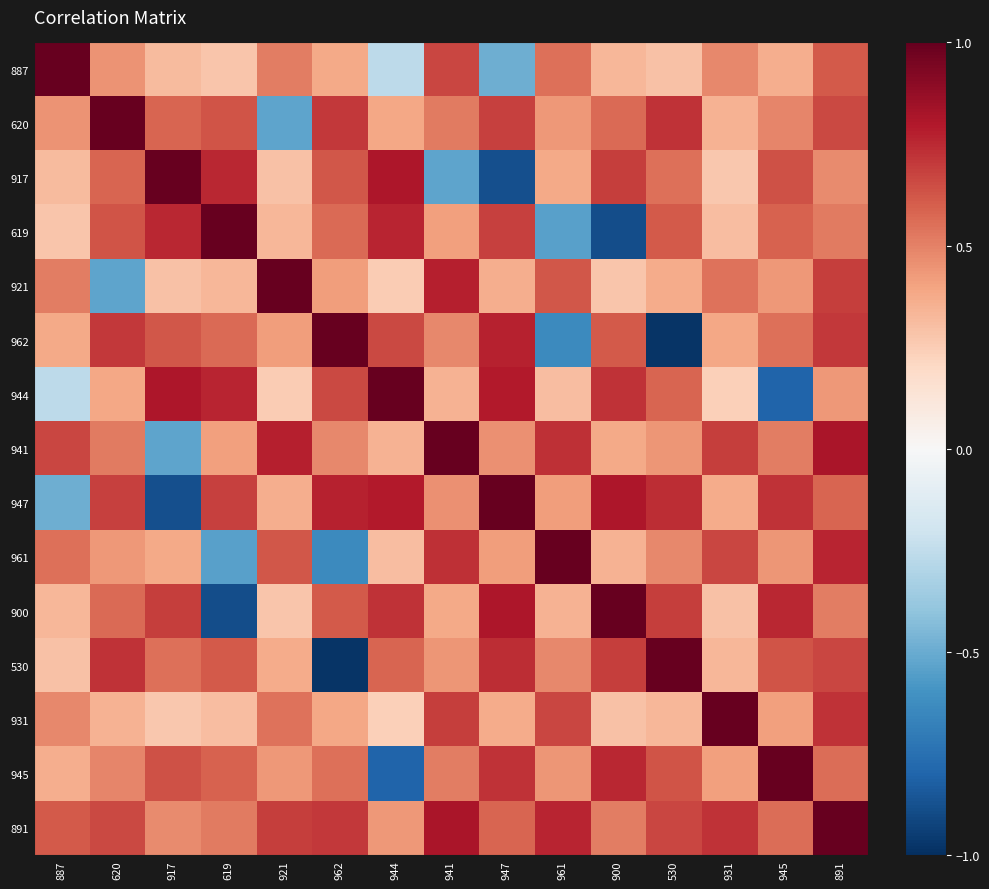

Reading left to right, list all the values displayed in this chart.

887: 887=1.0	620=0.5	917=0.3	619=0.3	921=0.5	962=0.4	944=-0.3	941=0.7	947=-0.5	961=0.6	900=0.3	530=0.3	931=0.5	945=0.4	891=0.6
620: 887=0.5	620=1.0	917=0.6	619=0.6	921=-0.5	962=0.7	944=0.4	941=0.5	947=0.7	961=0.4	900=0.6	530=0.7	931=0.3	945=0.5	891=0.7
917: 887=0.3	620=0.6	917=1.0	619=0.8	921=0.3	962=0.6	944=0.8	941=-0.5	947=-0.9	961=0.4	900=0.7	530=0.6	931=0.3	945=0.6	891=0.5
619: 887=0.3	620=0.6	917=0.8	619=1.0	921=0.3	962=0.6	944=0.8	941=0.4	947=0.7	961=-0.5	900=-0.9	530=0.6	931=0.3	945=0.6	891=0.5
921: 887=0.5	620=-0.5	917=0.3	619=0.3	921=1.0	962=0.4	944=0.2	941=0.8	947=0.4	961=0.6	900=0.3	530=0.4	931=0.5	945=0.4	891=0.7
962: 887=0.4	620=0.7	917=0.6	619=0.6	921=0.4	962=1.0	944=0.7	941=0.5	947=0.8	961=-0.6	900=0.6	530=-1.0	931=0.4	945=0.6	891=0.7
944: 887=-0.3	620=0.4	917=0.8	619=0.8	921=0.2	962=0.7	944=1.0	941=0.3	947=0.8	961=0.3	900=0.7	530=0.6	931=0.2	945=-0.8	891=0.4
941: 887=0.7	620=0.5	917=-0.5	619=0.4	921=0.8	962=0.5	944=0.3	941=1.0	947=0.5	961=0.7	900=0.4	530=0.4	931=0.7	945=0.5	891=0.8
947: 887=-0.5	620=0.7	917=-0.9	619=0.7	921=0.4	962=0.8	944=0.8	941=0.5	947=1.0	961=0.4	900=0.8	530=0.7	931=0.4	945=0.7	891=0.6
961: 887=0.6	620=0.4	917=0.4	619=-0.5	921=0.6	962=-0.6	944=0.3	941=0.7	947=0.4	961=1.0	900=0.3	530=0.5	931=0.7	945=0.4	891=0.8
900: 887=0.3	620=0.6	917=0.7	619=-0.9	921=0.3	962=0.6	944=0.7	941=0.4	947=0.8	961=0.3	900=1.0	530=0.7	931=0.3	945=0.8	891=0.5
530: 887=0.3	620=0.7	917=0.6	619=0.6	921=0.4	962=-1.0	944=0.6	941=0.4	947=0.7	961=0.5	900=0.7	530=1.0	931=0.3	945=0.6	891=0.7
931: 887=0.5	620=0.3	917=0.3	619=0.3	921=0.5	962=0.4	944=0.2	941=0.7	947=0.4	961=0.7	900=0.3	530=0.3	931=1.0	945=0.4	891=0.7
945: 887=0.4	620=0.5	917=0.6	619=0.6	921=0.4	962=0.6	944=-0.8	941=0.5	947=0.7	961=0.4	900=0.8	530=0.6	931=0.4	945=1.0	891=0.6
891: 887=0.6	620=0.7	917=0.5	619=0.5	921=0.7	962=0.7	944=0.4	941=0.8	947=0.6	961=0.8	900=0.5	530=0.7	931=0.7	945=0.6	891=1.0